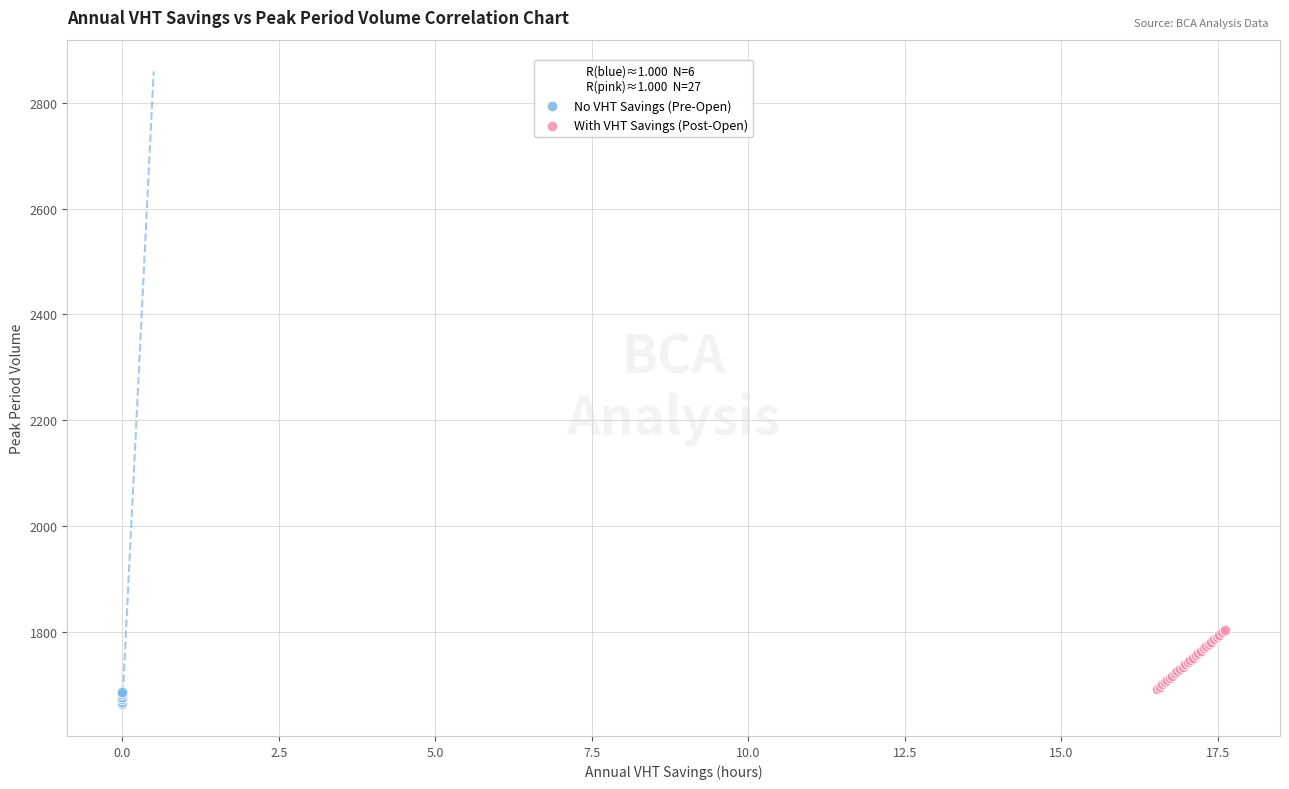

Which series has the widest spread of Y values?

With VHT Savings (Post-Open)